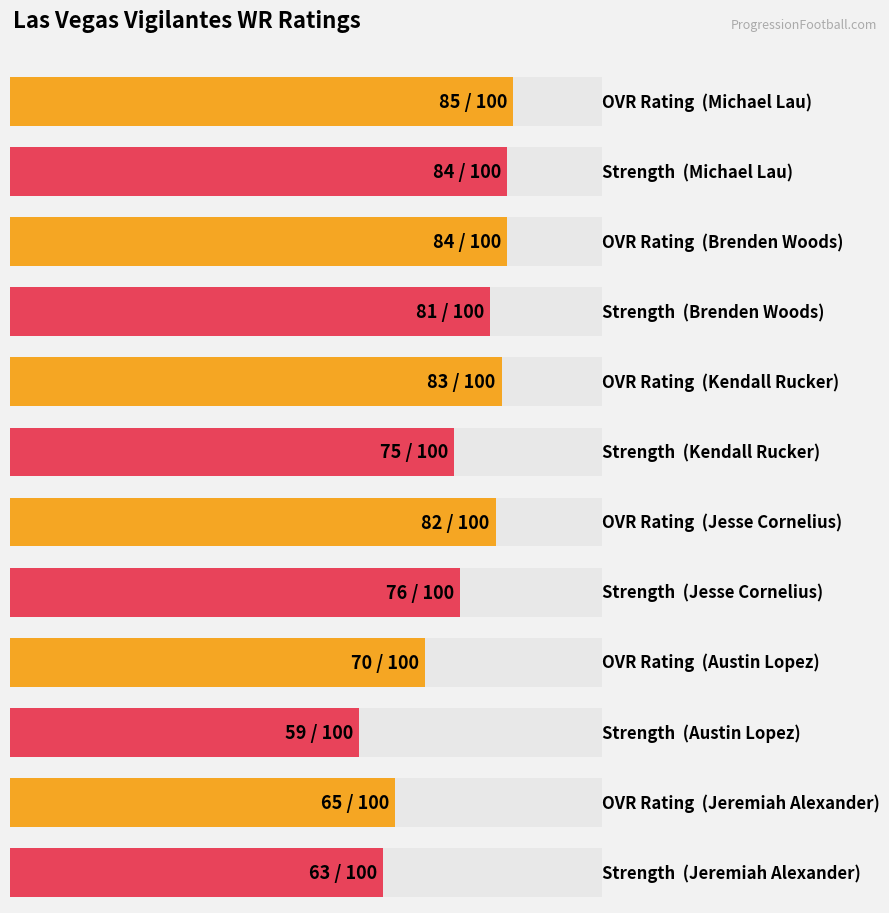

How many data points in strength are above 76?

2